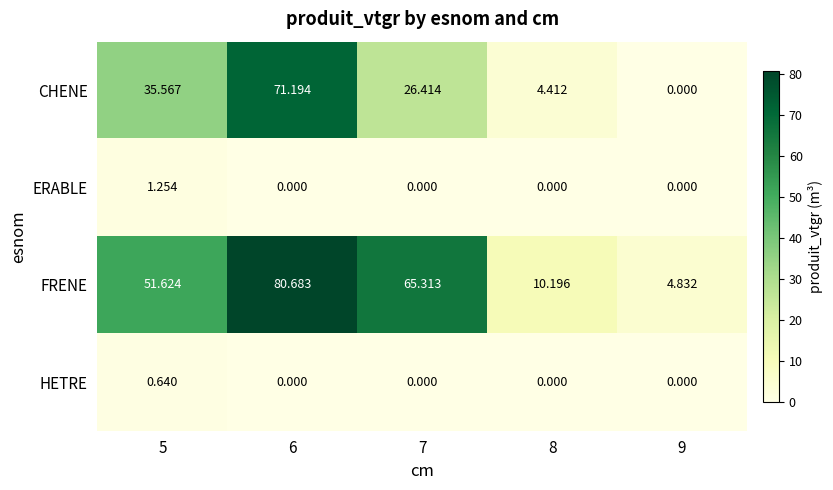

Between 8 and 9, which series saw the biggest shift?

FRENE